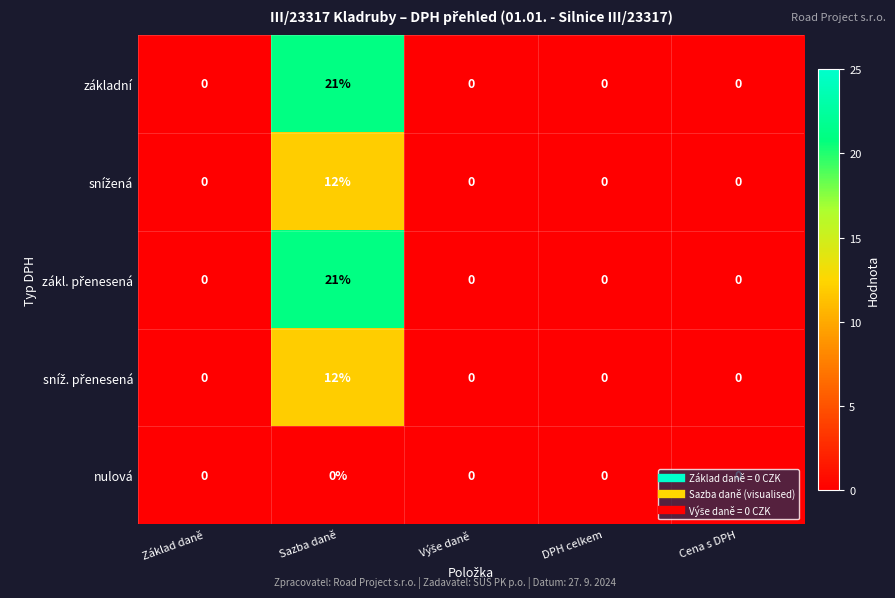

At which category is the sum across all series the highest?

Sazba daně